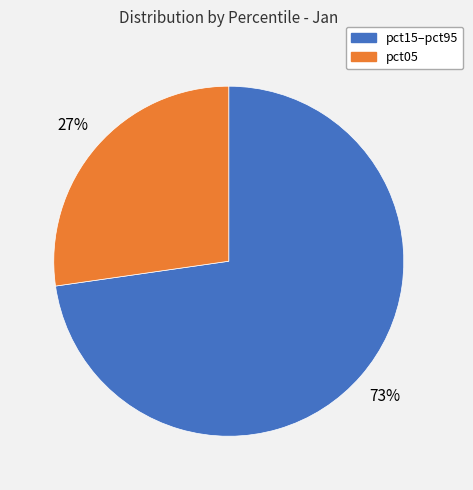

To the nearest percent, what is the average slice percentage?

50%